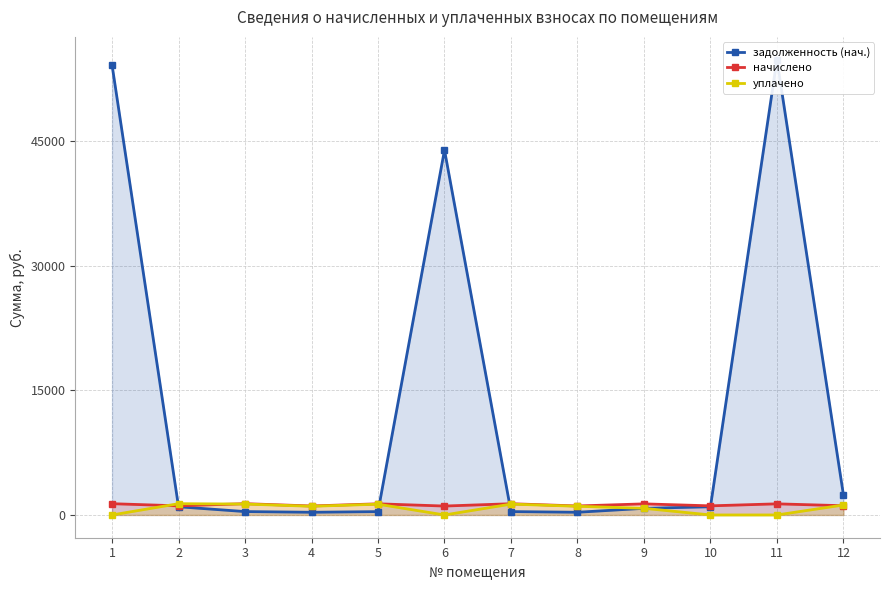

Rank the series at 8 from highest to lowest value.

начислено, уплачено, задолженность (нач.)